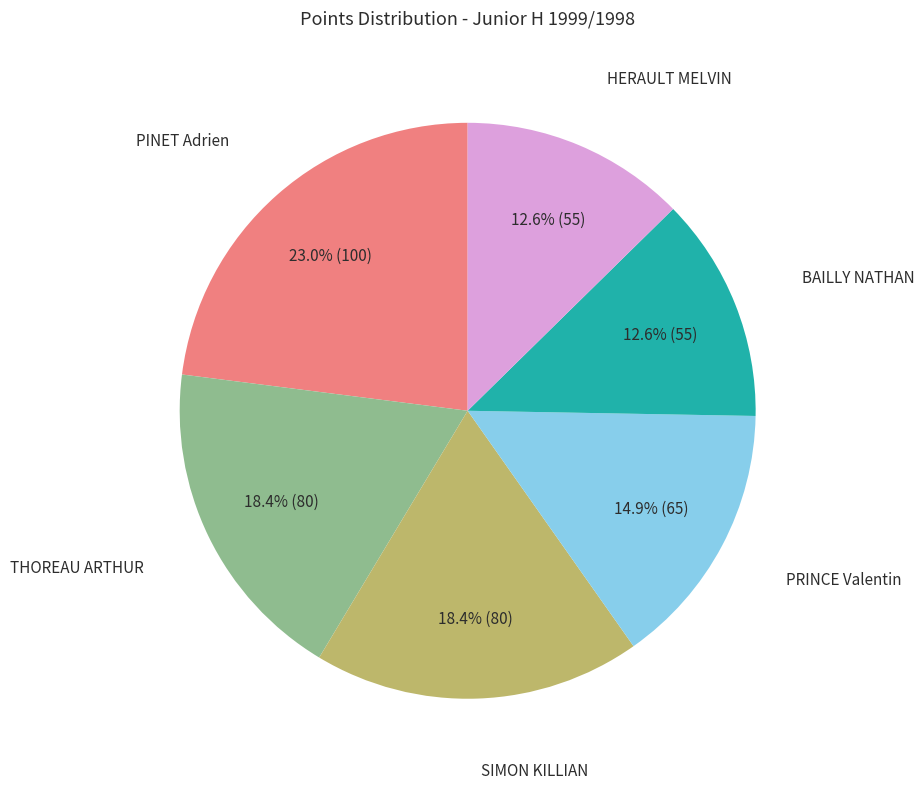

How many segments does this pie chart have?

6